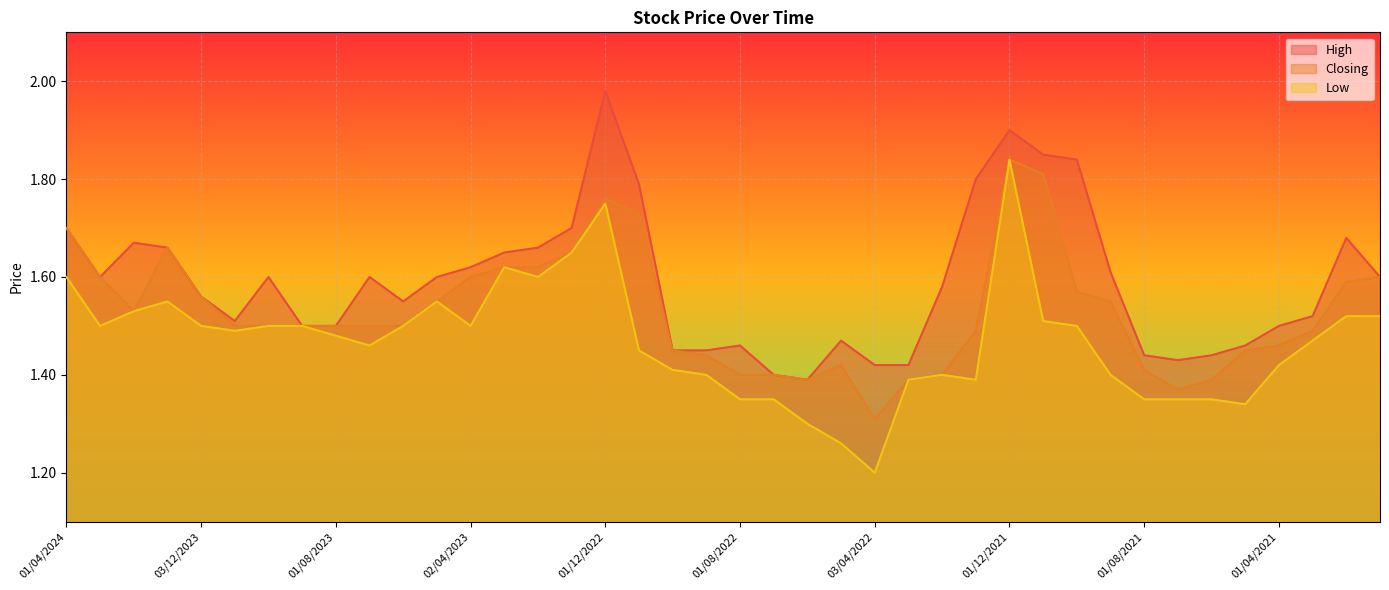

How many lines are shown in the chart?

3